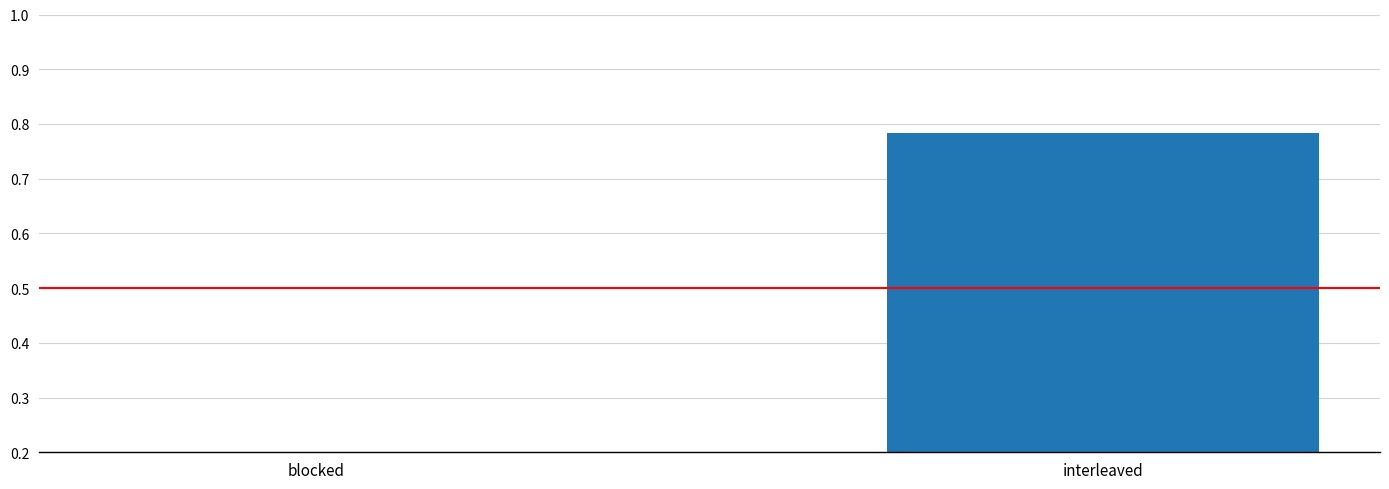

Between blocked and interleaved, which is larger?

interleaved